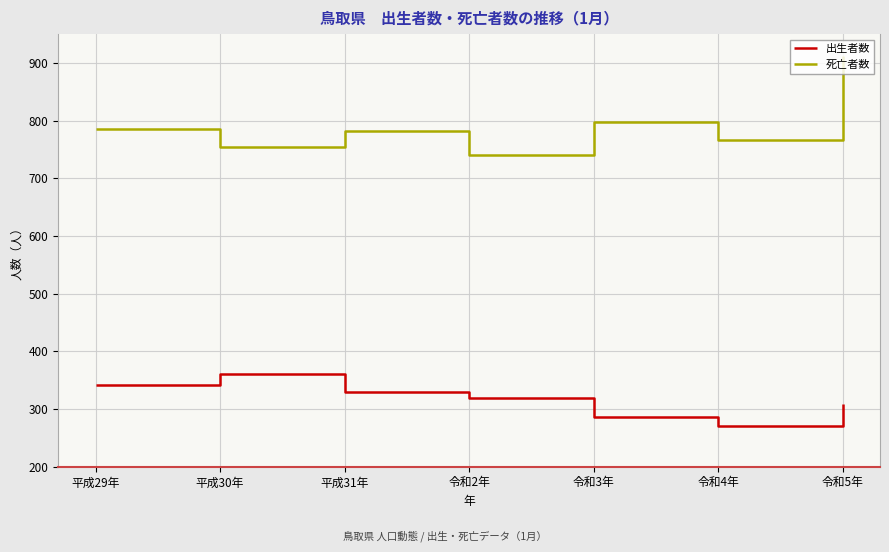

At which label is 死亡者数 closest to 826?

令和3年